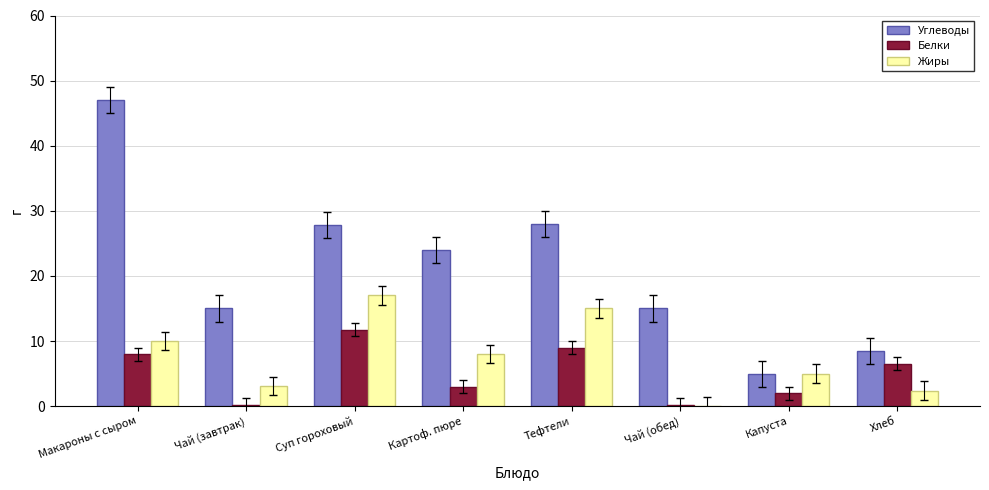

At which category is the sum across all series the highest?

Макароны с сыром